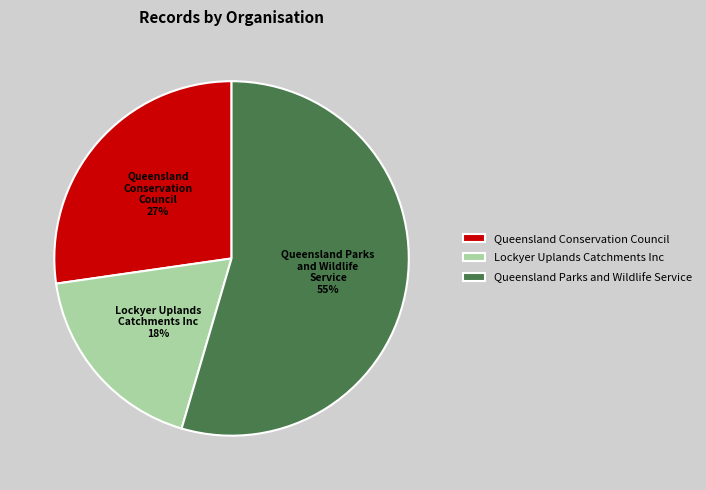

To the nearest percent, what percentage of the pie is Queensland Conservation Council?

27%